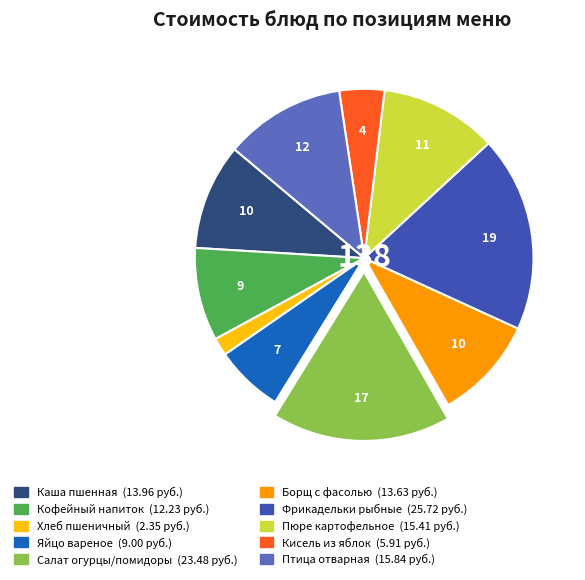

Is there a majority slice in this chart?

No